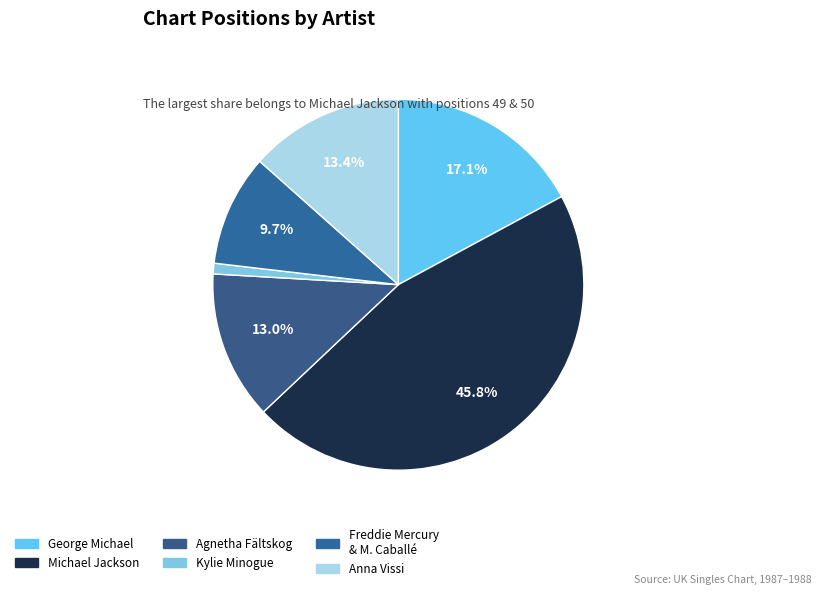

Count the number of slices in the pie.

6